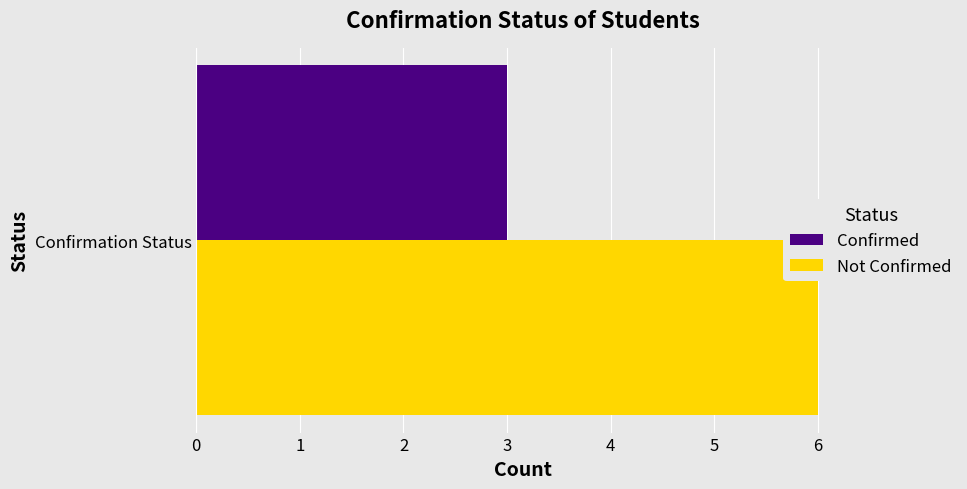

What value does the Not Confirmed series have at Confirmation Status?

6